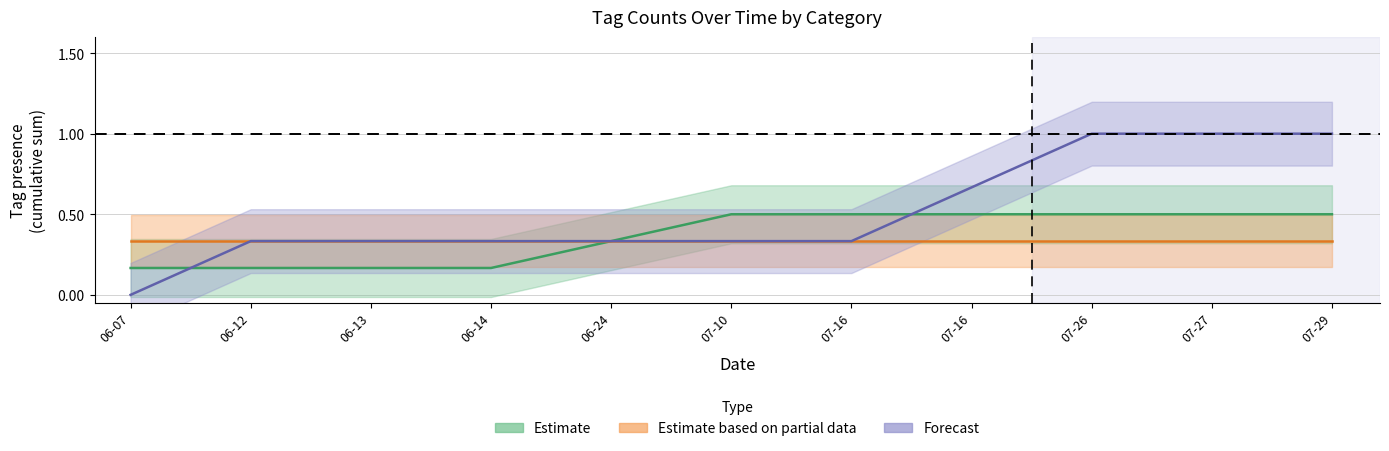

Count the number of categories in the chart.

11